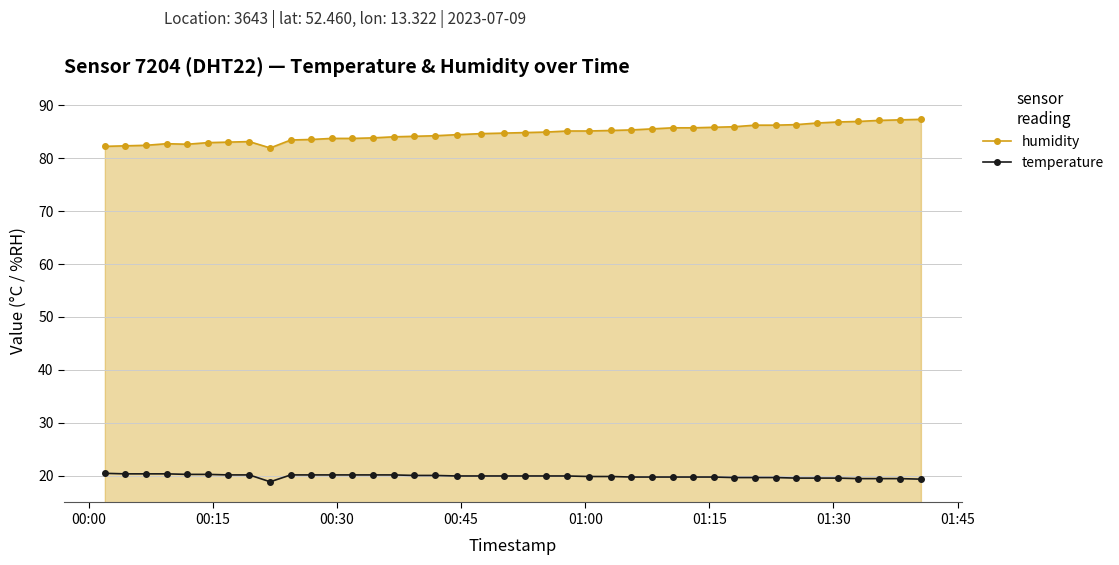

What is the value of the temperature point at the 28th from the left?

19.8